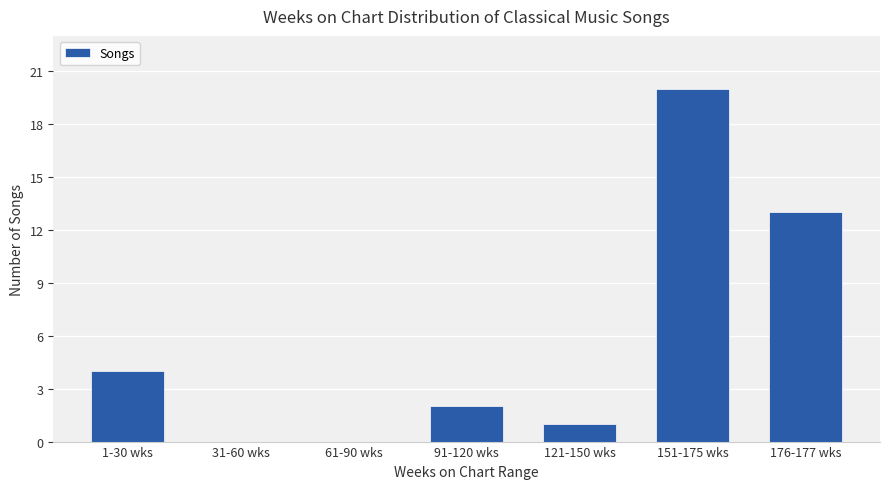

The value at 31-60 wks is 0. True or false?

True